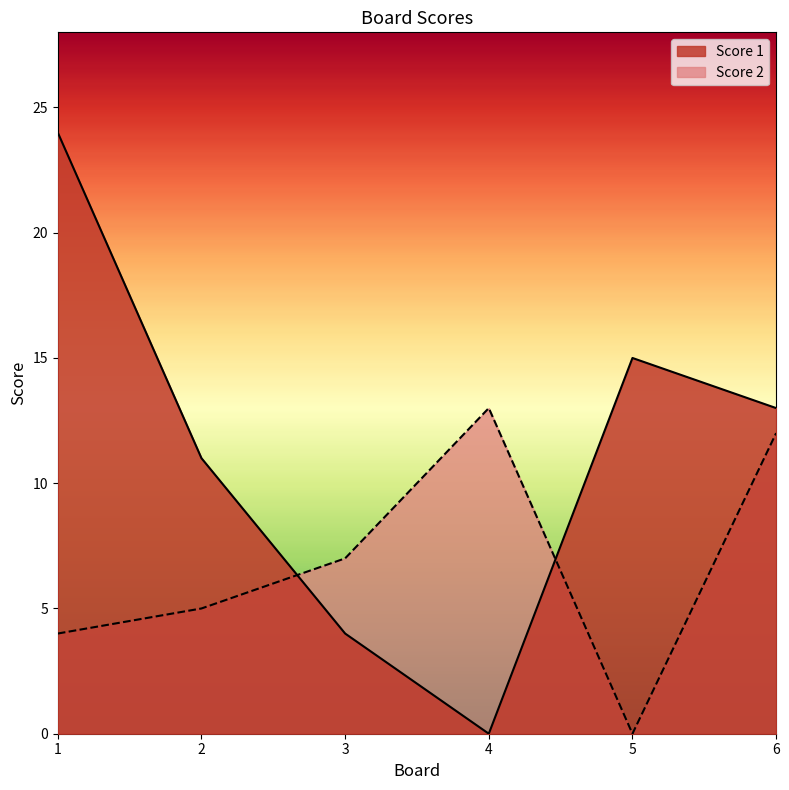

Between which two adjacent categories do Score 1 and Score 2 first intersect?

2 and 3